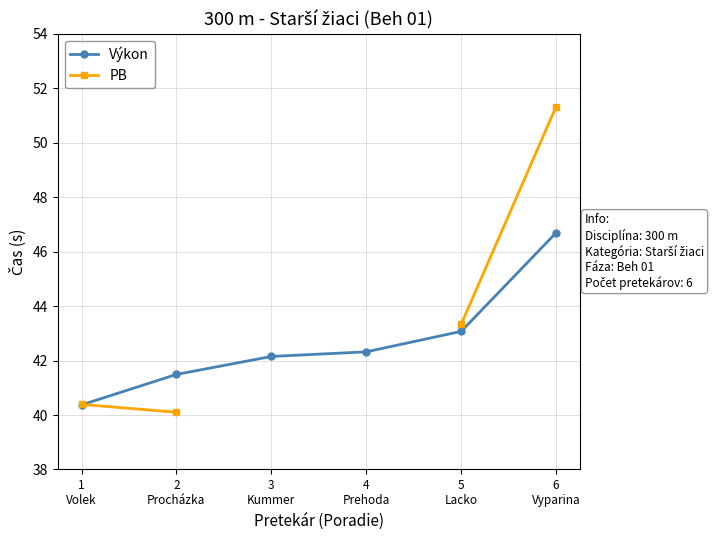

Which series changed the most between 1
Volek and 3
Kummer?

Výkon